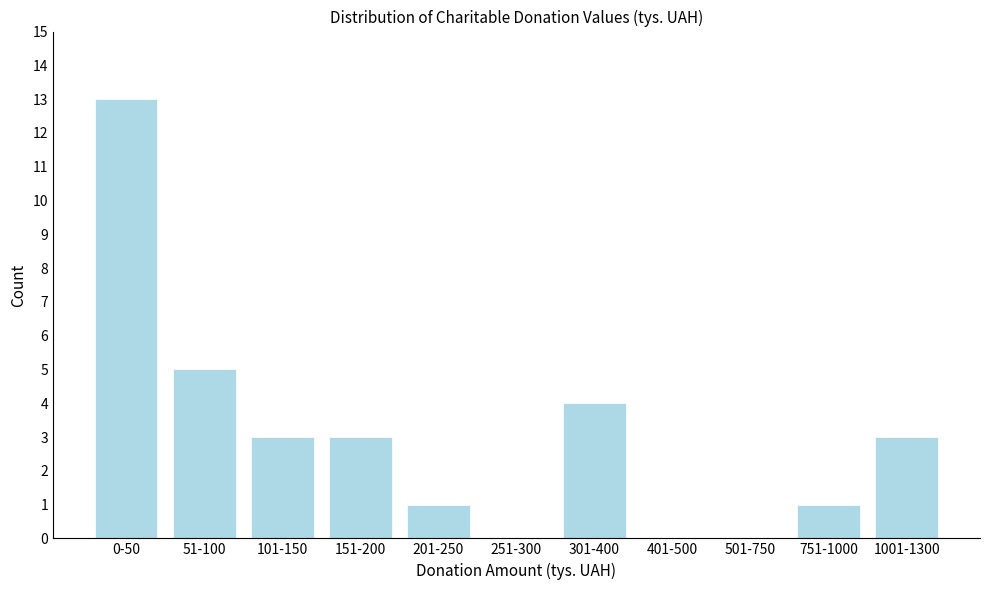

Reading left to right, what are all the values shown in this chart?

0-50=13	51-100=5	101-150=3	151-200=3	201-250=1	251-300=0	301-400=4	401-500=0	501-750=0	751-1000=1	1001-1300=3